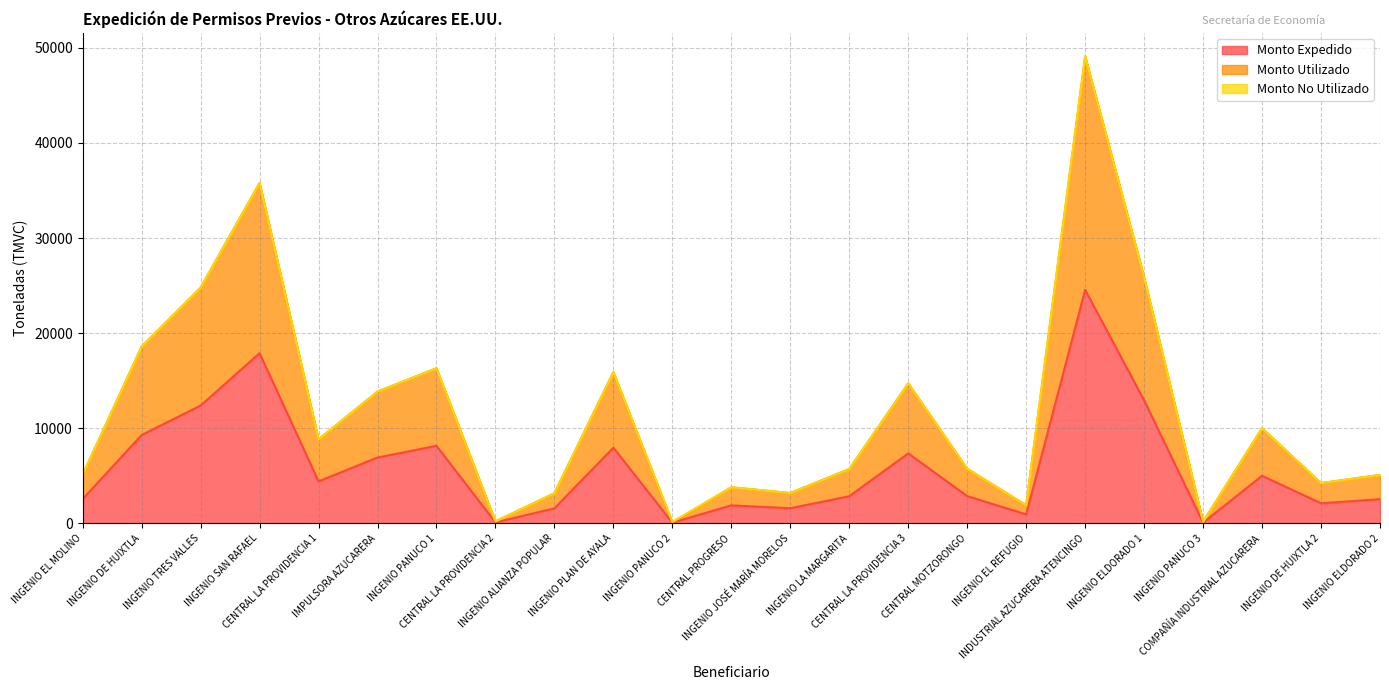

True or false: Monto Expedido and Monto Utilizado cross at least once.

False